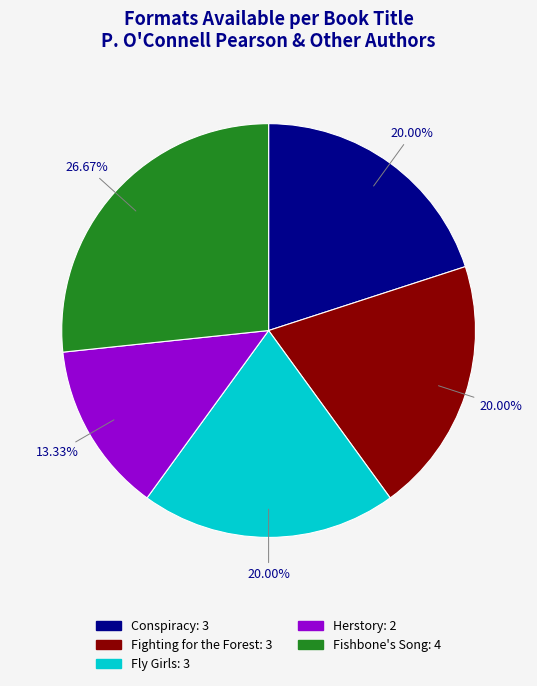

Is there any slice that represents more than half of the pie?

No